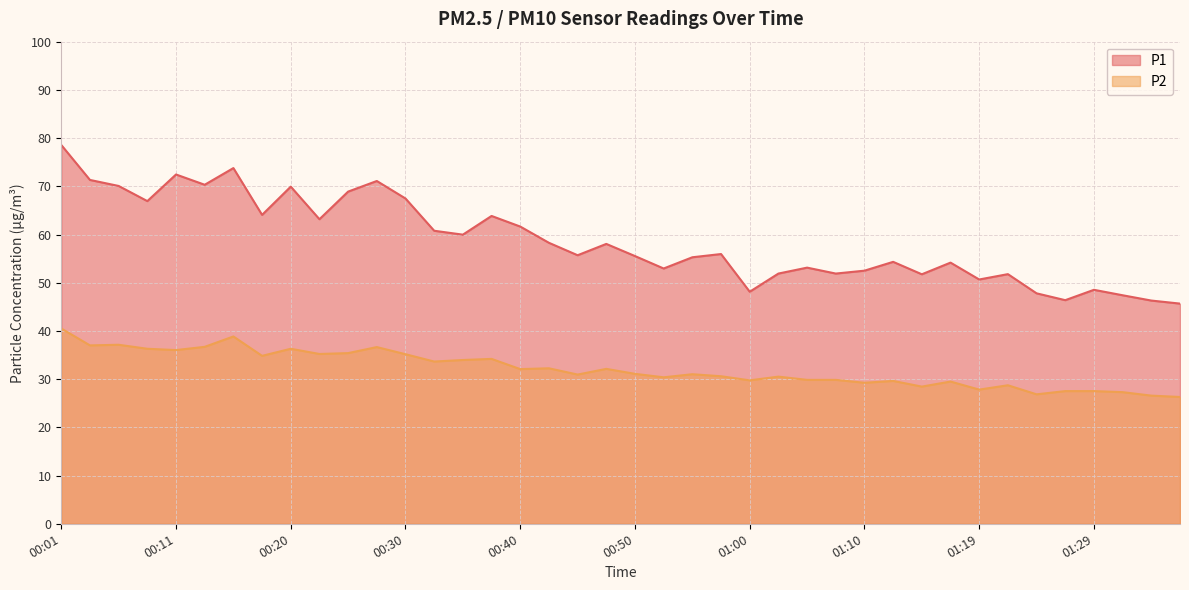

The value of P1 at 01:32 is 28.4. True or false?

False